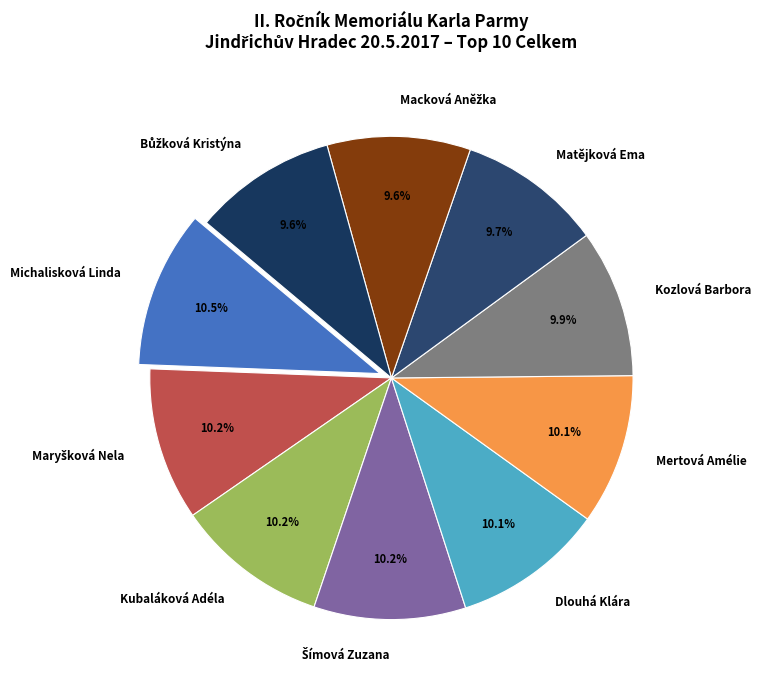

How many segments does this pie chart have?

10